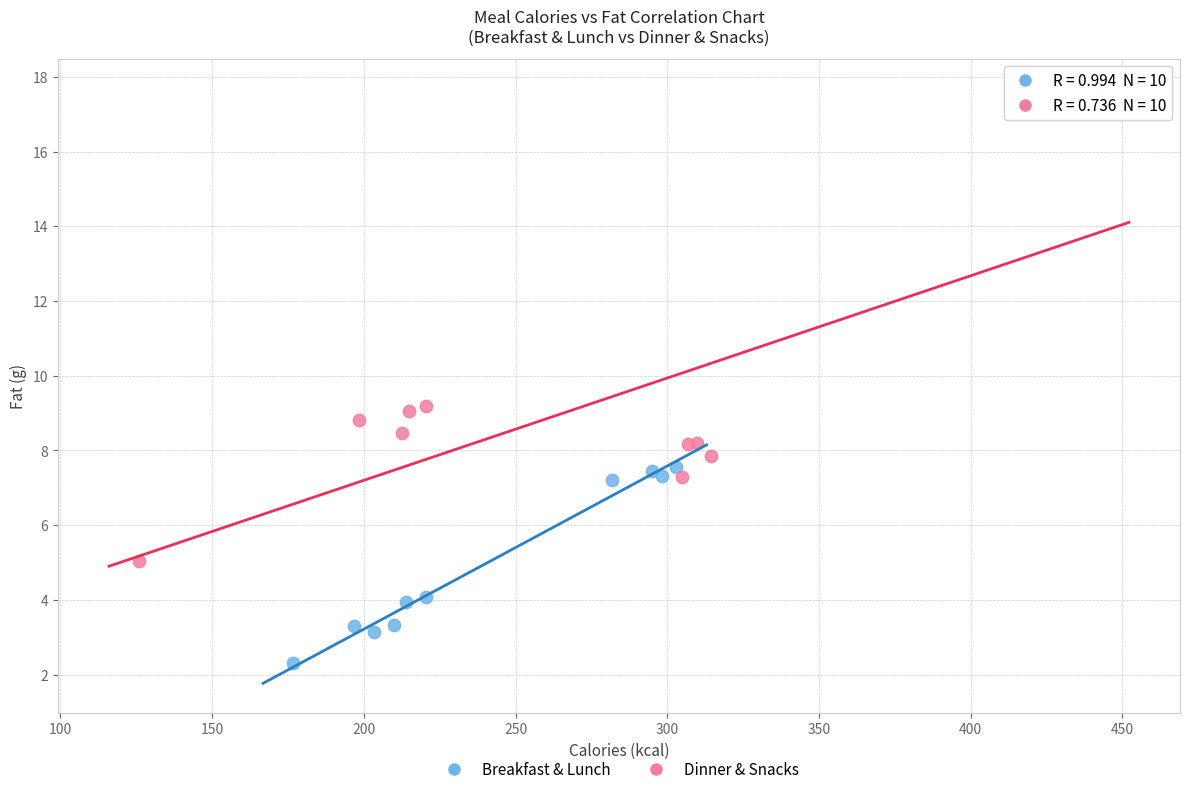

Which series contains the highest Y value?

Dinner & Snacks